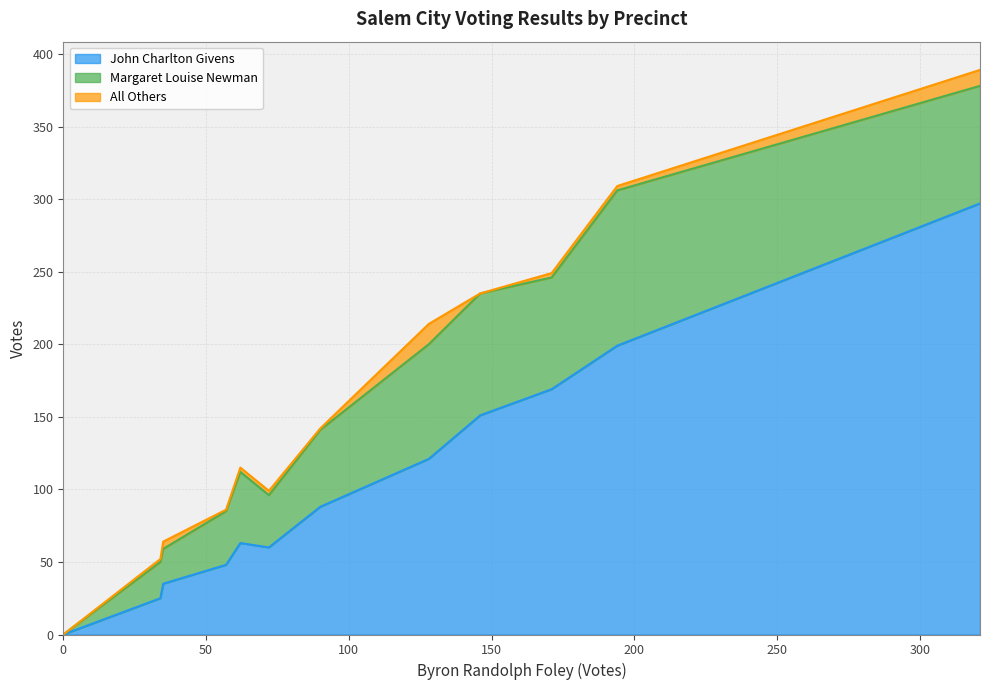

What is the average value of the John Charlton Givens series?

105